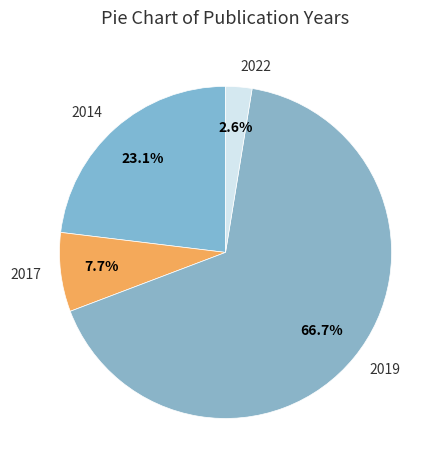

To the nearest percent, what is the average slice percentage?

25%